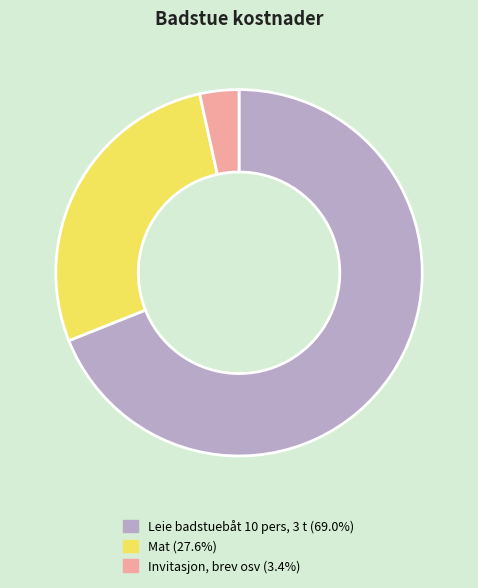

Approximately how many times larger is the value at Leie badstuebåt 10 pers, 3 t compared to Invitasjon, brev osv?

20.0